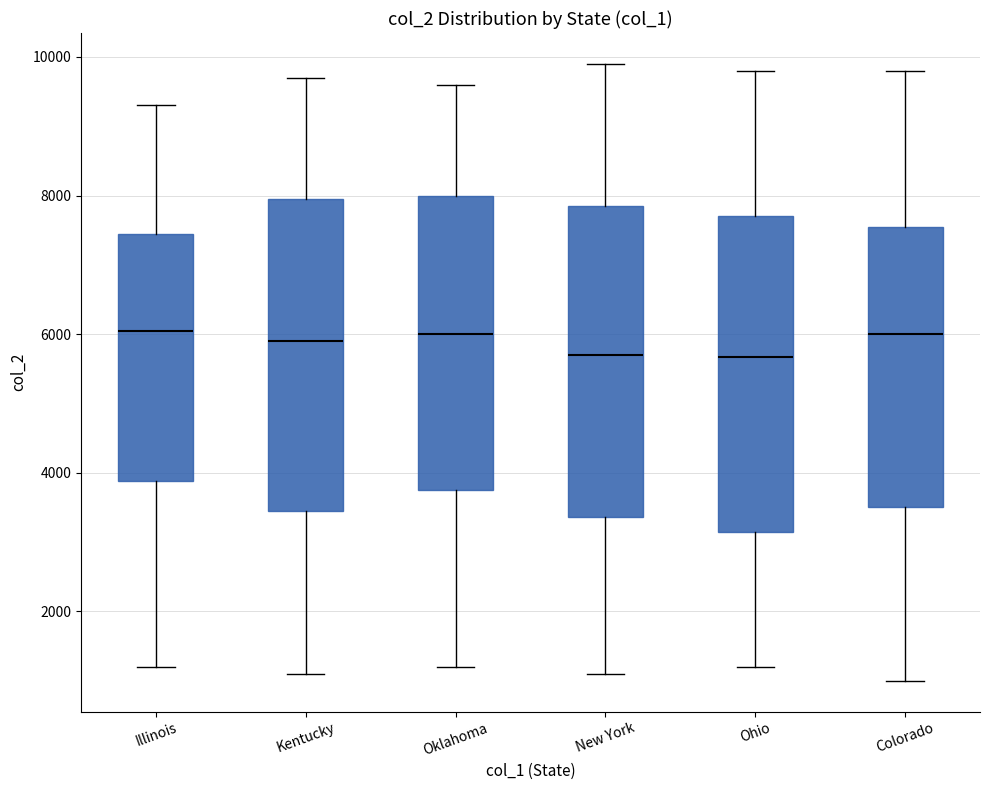

Reading left to right, transcribe this box plot: for each box, give where its median line is, the range the box spans, and where its two whiskers end, as read against the y-axis. The values are not printed on the chart, so give them approximately, as read against the axis.

Illinois: median 6000, box 3800 to 7400, whiskers 1200 to 9400
Kentucky: median 6000, box 3400 to 8000, whiskers 1200 to 9800
Oklahoma: median 6000, box 3800 to 8000, whiskers 1200 to 9600
New York: median 5800, box 3400 to 7800, whiskers 1200 to 10000
Ohio: median 5600, box 3200 to 7800, whiskers 1200 to 9800
Colorado: median 6000, box 3600 to 7600, whiskers 1000 to 9800